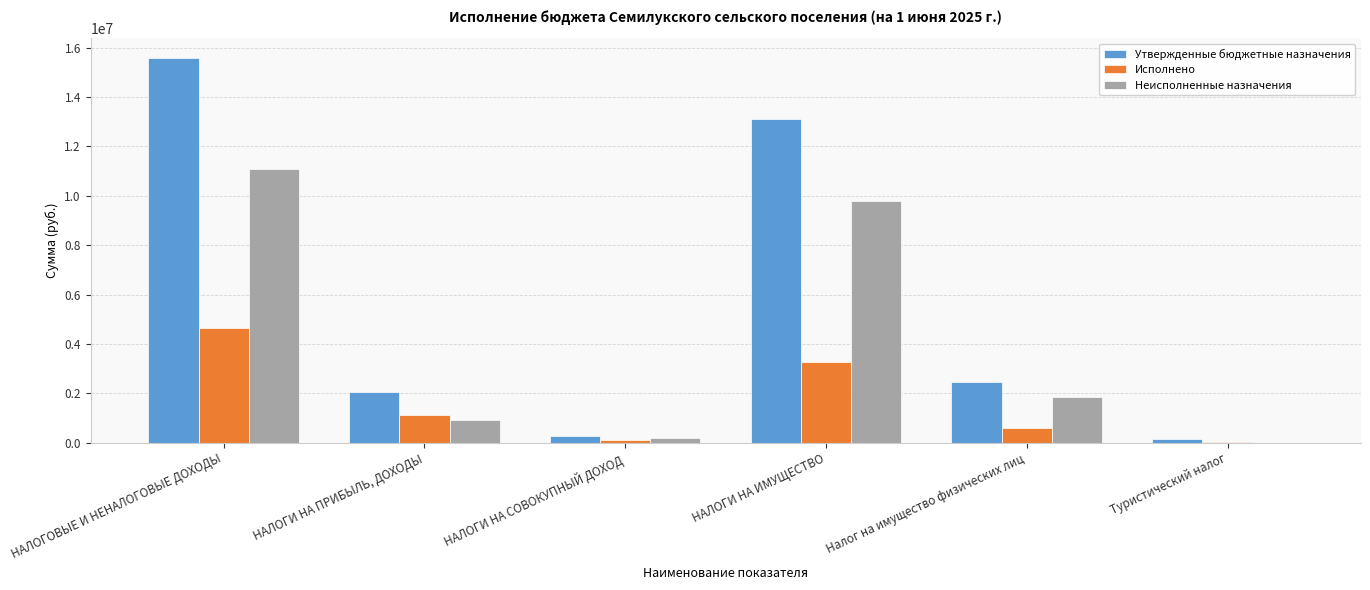

Which series has the widest spread of values?

Утвержденные бюджетные назначения